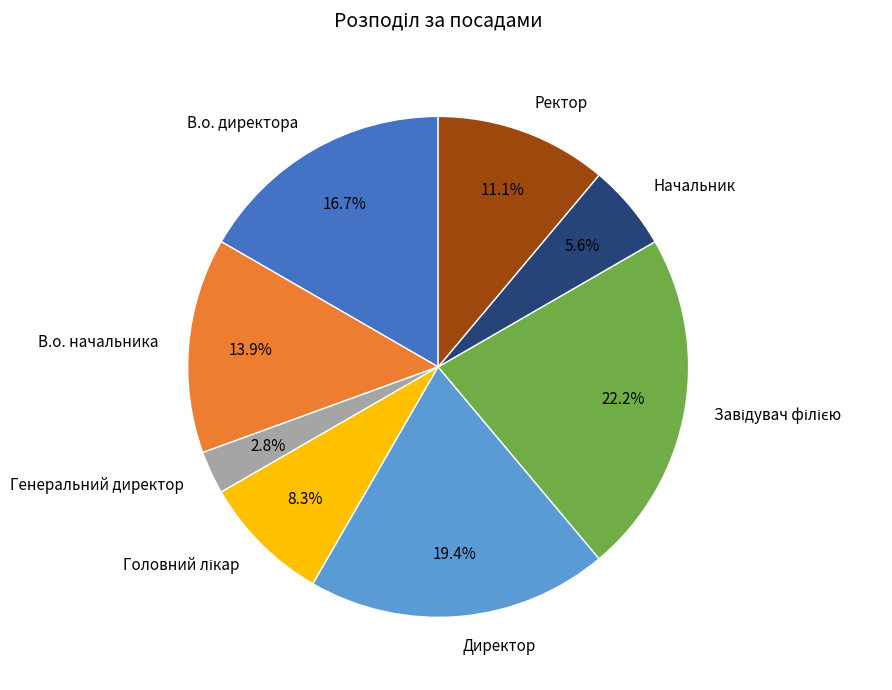

What portion of the pie excludes Генеральний директор?

97.2%